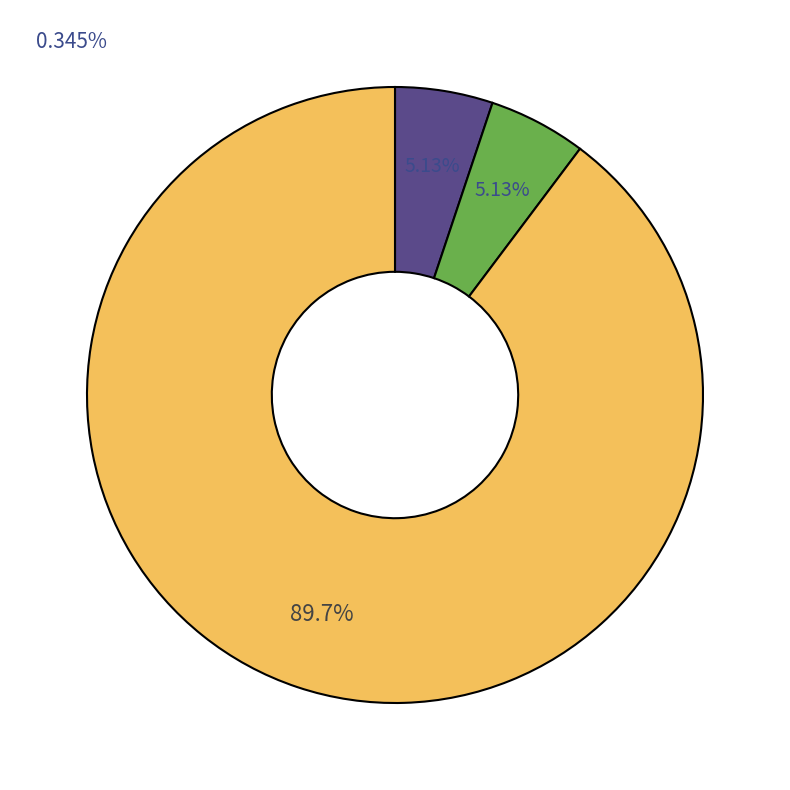

To the nearest percent, what is the average slice percentage?

33%